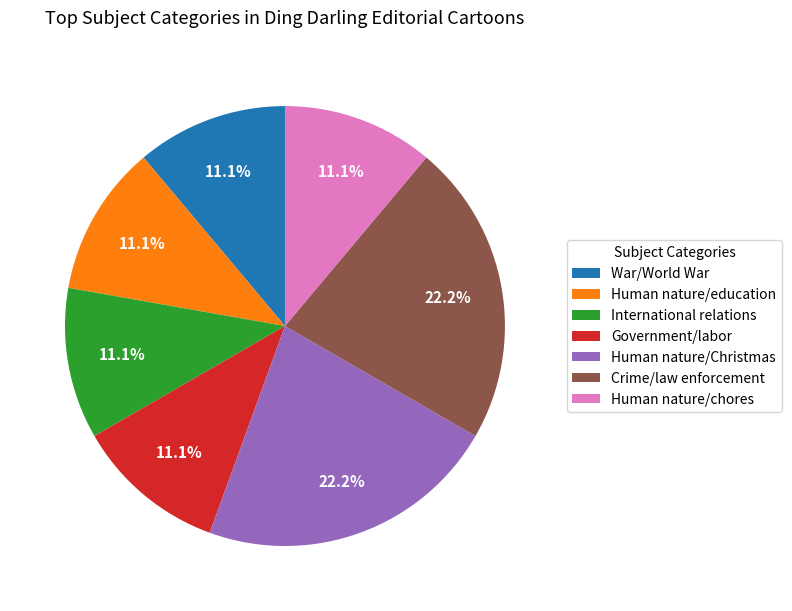

Is there a majority slice in this chart?

No